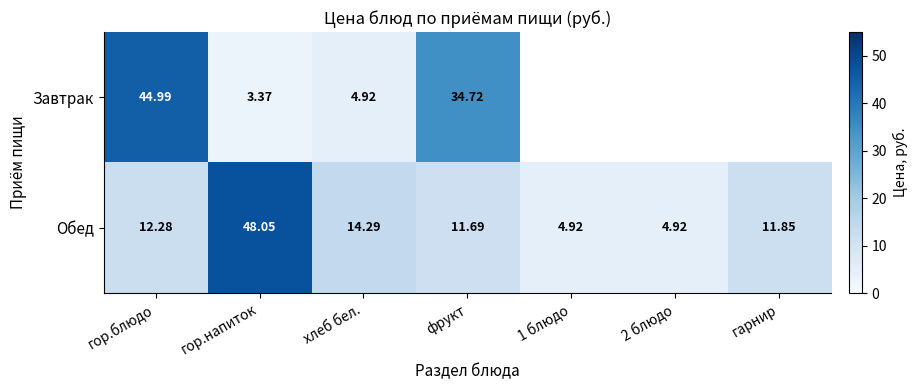

How many data points in Обед are less than 11?

2